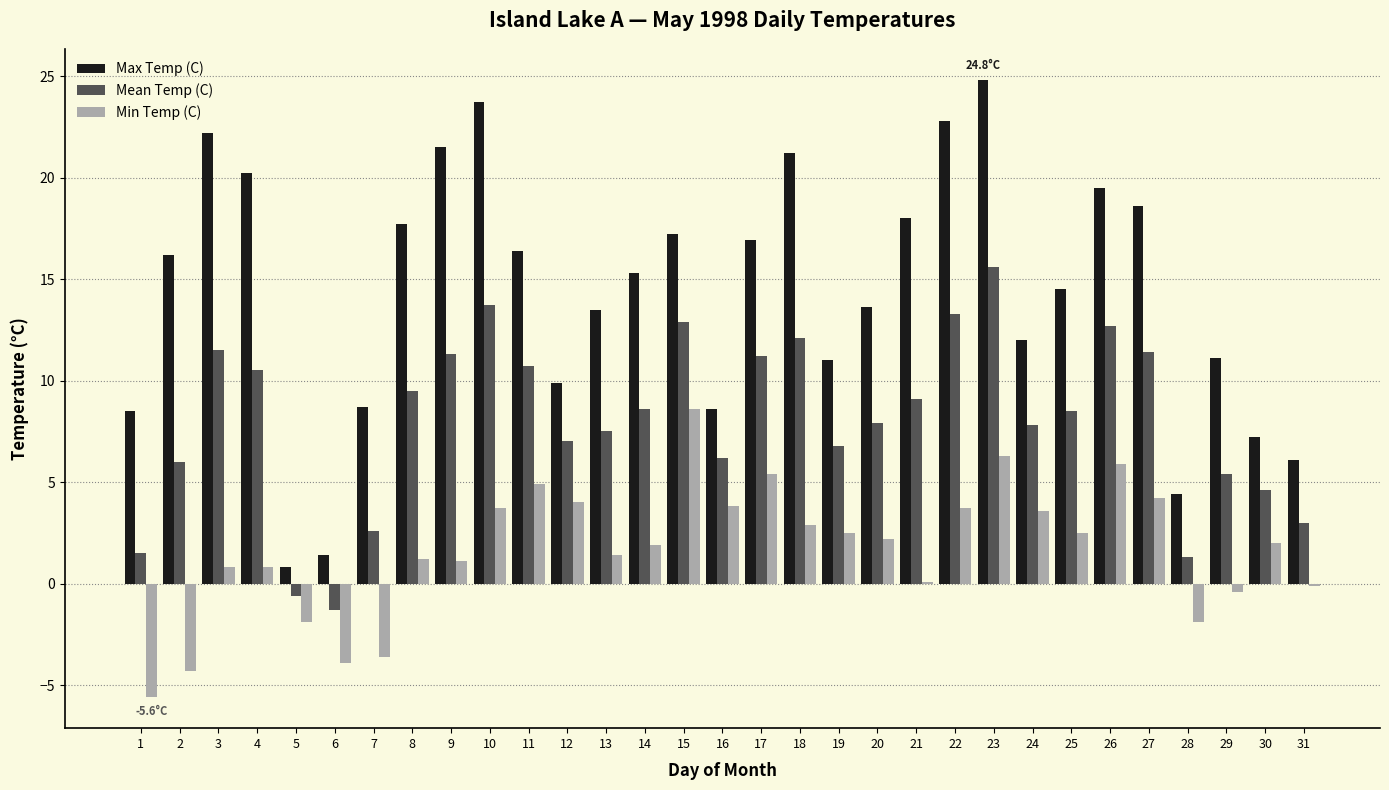

Are the bars grouped side by side (vs. stacked)?

Yes